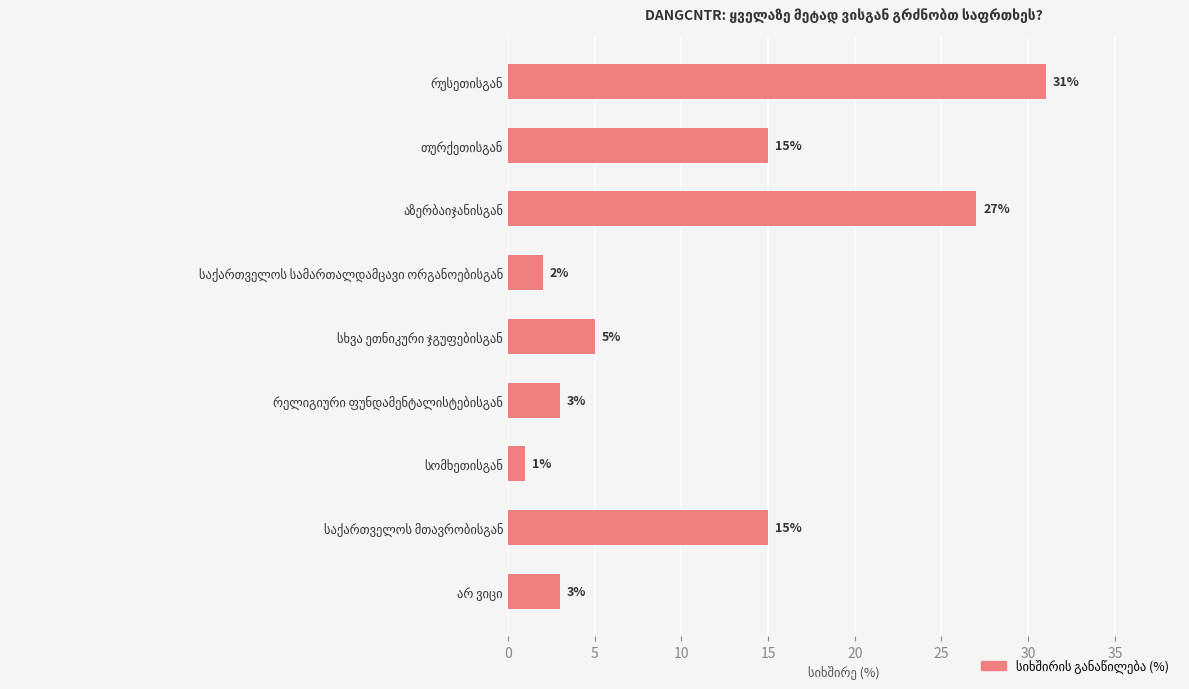

Are the bars grouped side by side (vs. stacked)?

No